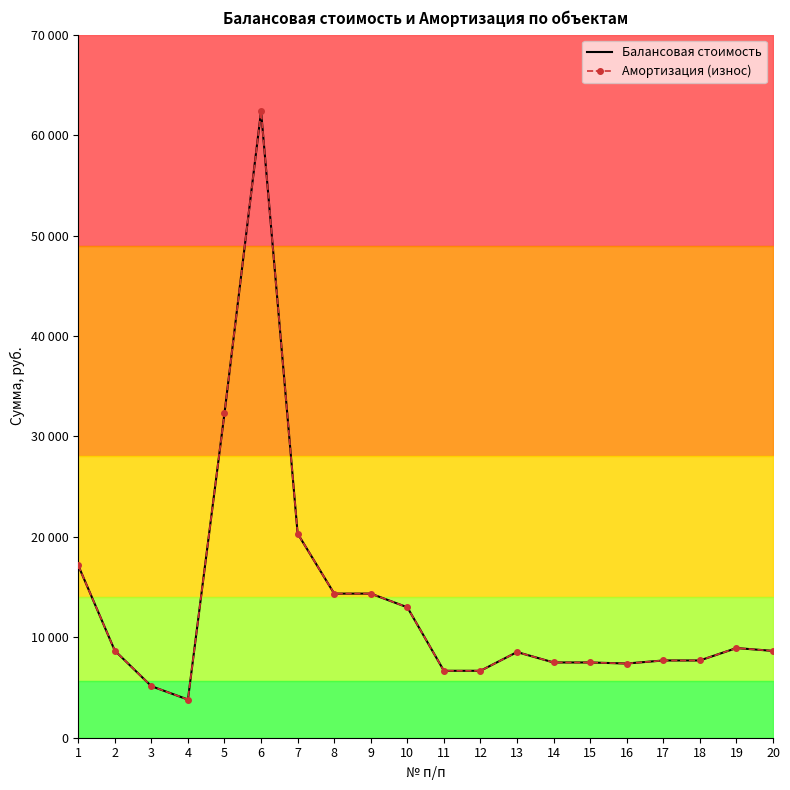

What is the lowest value of the Амортизация (износ) series?

3800.0